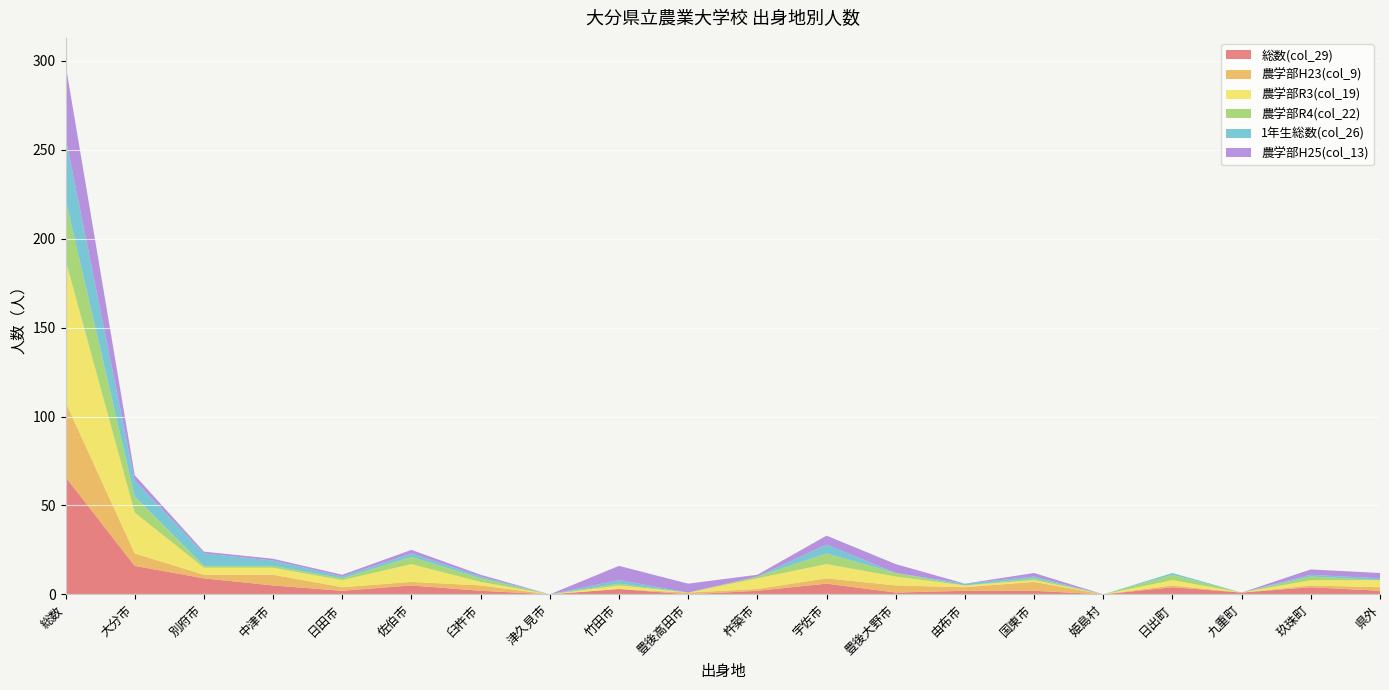

Reading left to right, list all the values displayed in this chart.

総数(col_29): 総数=66	大分市=16	別府市=9	中津市=5	日田市=2	佐伯市=5	臼杵市=2	津久見市=0	竹田市=3	豊後高田市=0	杵築市=2	宇佐市=6	豊後大野市=1	由布市=2	国東市=2	姫島村=0	日出町=4	九重町=1	玖珠町=4	県外=2
農学部H23(col_9): 総数=42	大分市=7	別府市=2	中津市=6	日田市=2	佐伯市=2	臼杵市=3	津久見市=0	竹田市=0	豊後高田市=1	杵築市=1	宇佐市=3	豊後大野市=4	由布市=2	国東市=5	姫島村=0	日出町=1	九重町=0	玖珠町=1	県外=2
農学部R3(col_19): 総数=80	大分市=23	別府市=4	中津市=4	日田市=4	佐伯市=10	臼杵市=2	津久見市=0	竹田市=2	豊後高田市=0	杵築市=6	宇佐市=8	豊後大野市=5	由布市=1	国東市=1	姫島村=0	日出町=3	九重町=0	玖珠町=3	県外=4
農学部R4(col_22): 総数=34	大分市=9	別府市=1	中津市=1	日田市=1	佐伯市=4	臼杵市=2	津久見市=0	竹田市=1	豊後高田市=0	杵築市=1	宇佐市=6	豊後大野市=2	由布市=0	国東市=1	姫島村=0	日出町=3	九重町=0	玖珠町=2	県外=0
1年生総数(col_26): 総数=35	大分市=9	別府市=7	中津市=3	日田市=1	佐伯市=2	臼杵市=1	津久見市=0	竹田市=2	豊後高田市=0	杵築市=0	宇佐市=5	豊後大野市=0	由布市=1	国東市=1	姫島村=0	日出町=1	九重町=0	玖珠町=1	県外=1
農学部H25(col_13): 総数=41	大分市=3	別府市=1	中津市=1	日田市=1	佐伯市=2	臼杵市=1	津久見市=0	竹田市=8	豊後高田市=5	杵築市=1	宇佐市=5	豊後大野市=5	由布市=0	国東市=2	姫島村=0	日出町=0	九重町=0	玖珠町=3	県外=3